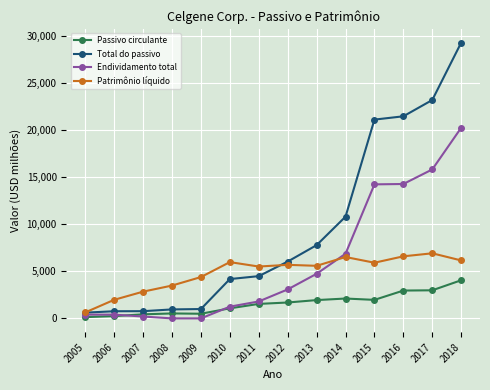

What is the total value across all series at 2011?

13348